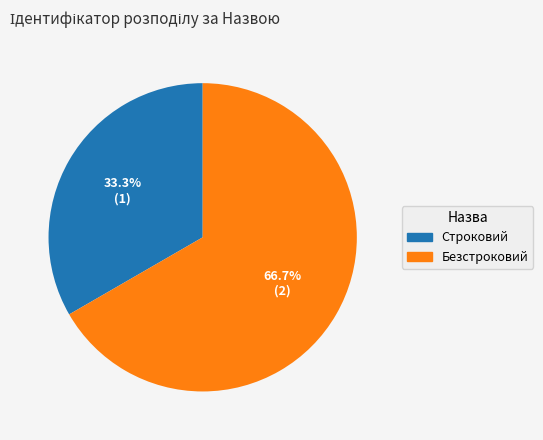

To the nearest percent, what is the difference between the largest and smallest slice percentages?

33%